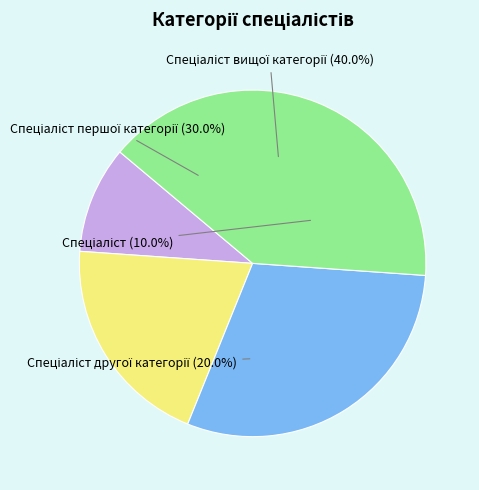

To the nearest percent, what is the difference between the Спеціаліст другої категорії and Спеціаліст вищої категорії slice percentages?

20%